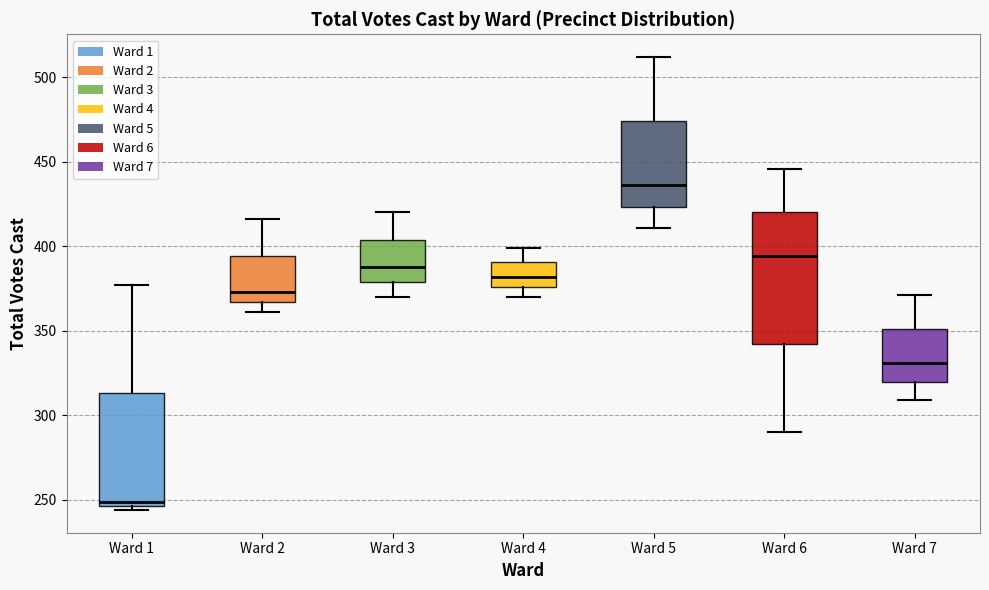

Reading left to right, transcribe this box plot: for each box, give where its median line is, the range the box spans, and where its two whiskers end, as read against the y-axis. The values are not printed on the chart, so give them approximately, as read against the axis.

Ward 1: median 250, box 245 to 315, whiskers 245 (just below the box's lower edge) to 375
Ward 2: median 375, box 365 to 395, whiskers 360 to 415
Ward 3: median 390, box 380 to 405, whiskers 370 to 420
Ward 4: median 380, box 375 to 390, whiskers 370 to 400
Ward 5: median 435, box 425 to 475, whiskers 410 to 510
Ward 6: median 395, box 340 to 420, whiskers 290 to 445
Ward 7: median 330, box 320 to 350, whiskers 310 to 370